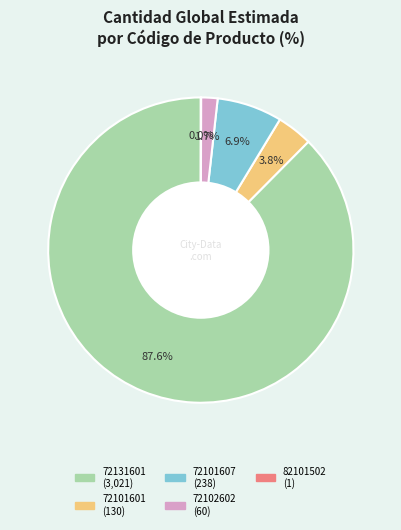

What percentage is the 72102602 slice, to the nearest percent?

2%